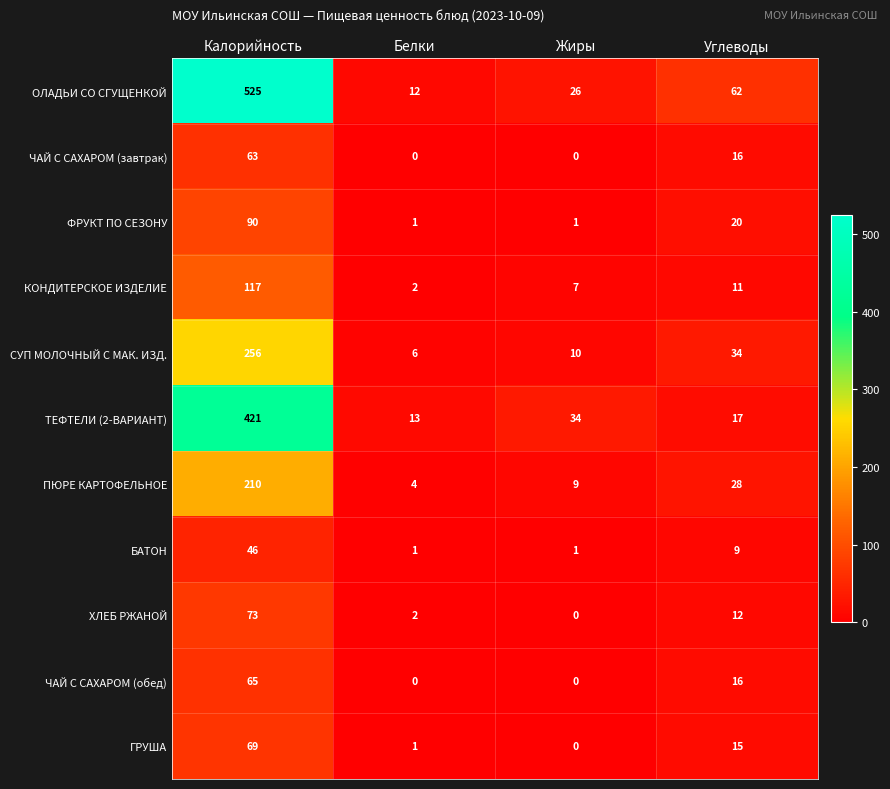

Rank the series by their maximum value, from lowest to highest.

БАТОН, ЧАЙ С САХАРОМ (завтрак), ЧАЙ С САХАРОМ (обед), ГРУША, ХЛЕБ РЖАНОЙ, ФРУКТ ПО СЕЗОНУ, КОНДИТЕРСКОЕ ИЗДЕЛИЕ, ПЮРЕ КАРТОФЕЛЬНОЕ, СУП МОЛОЧНЫЙ С МАК. ИЗД., ТЕФТЕЛИ (2-ВАРИАНТ), ОЛАДЬИ СО СГУЩЕНКОЙ